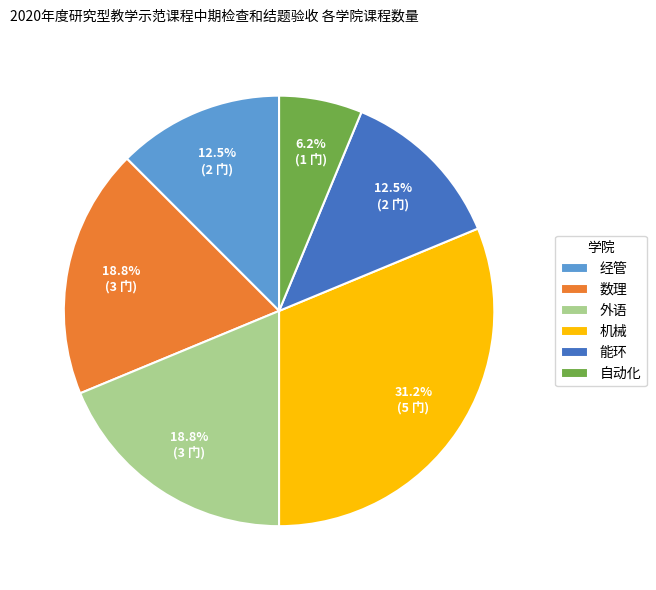

To the nearest percent, what is the difference between the largest and smallest slice percentages?

25%